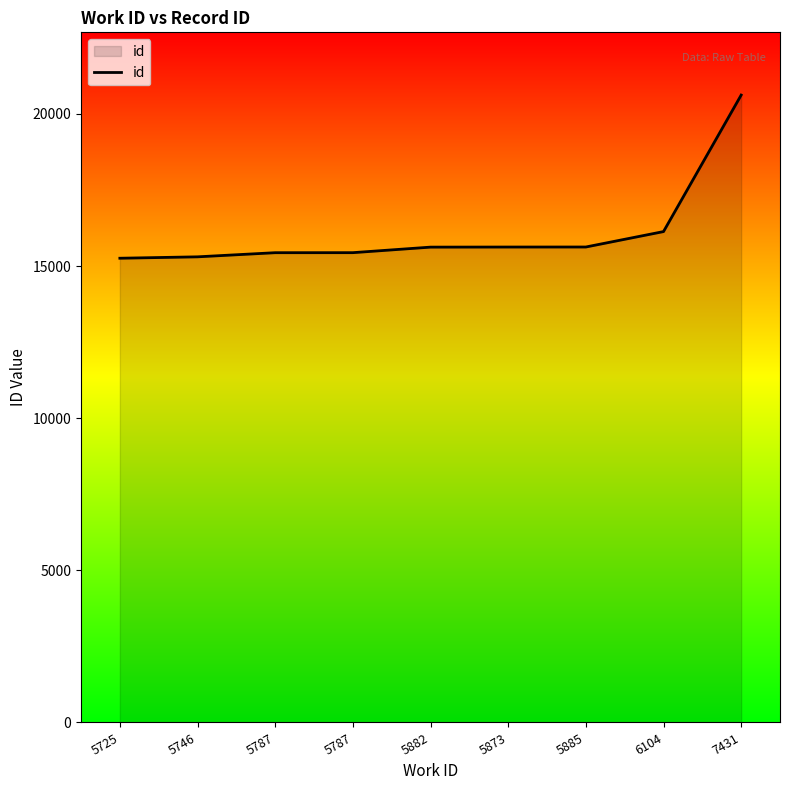

What is the change in value from 6104 to 7431?

+4487